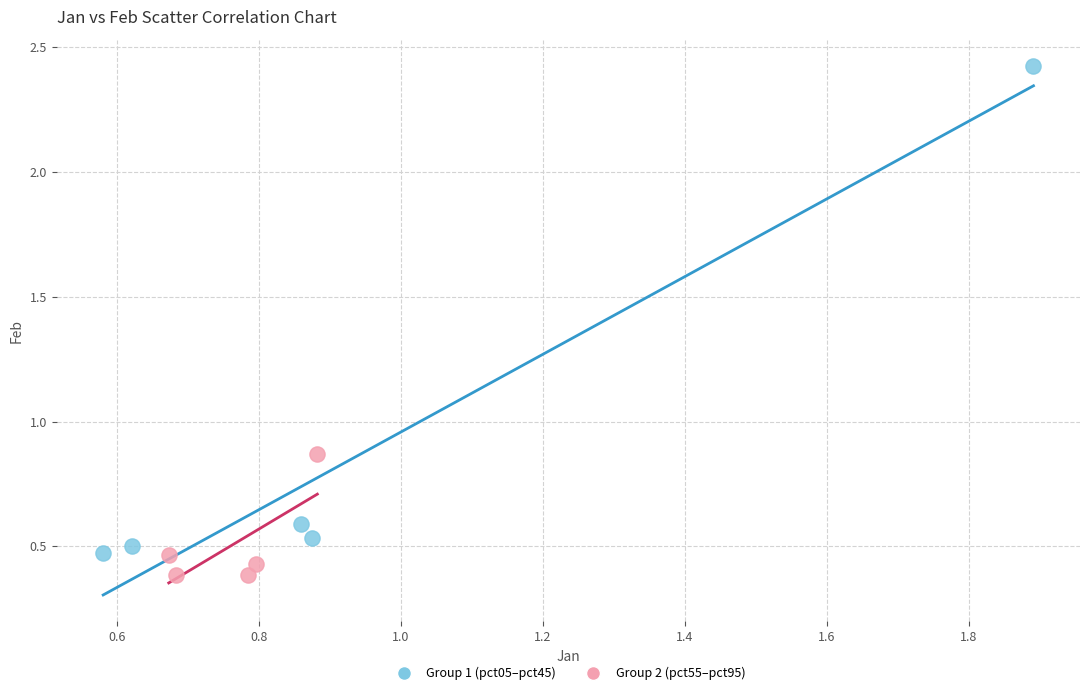

Which series reaches the minimum Y coordinate?

Group 2 (pct55–pct95)